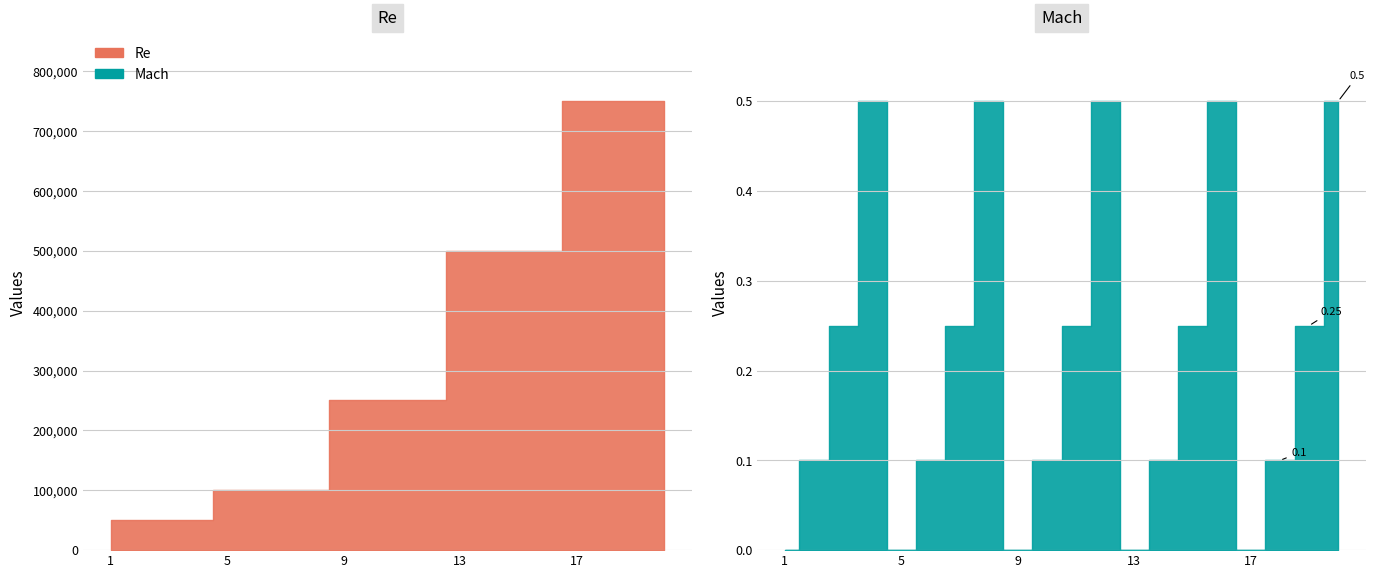

What is the value of the Mach point at the 16th from the left?

0.5